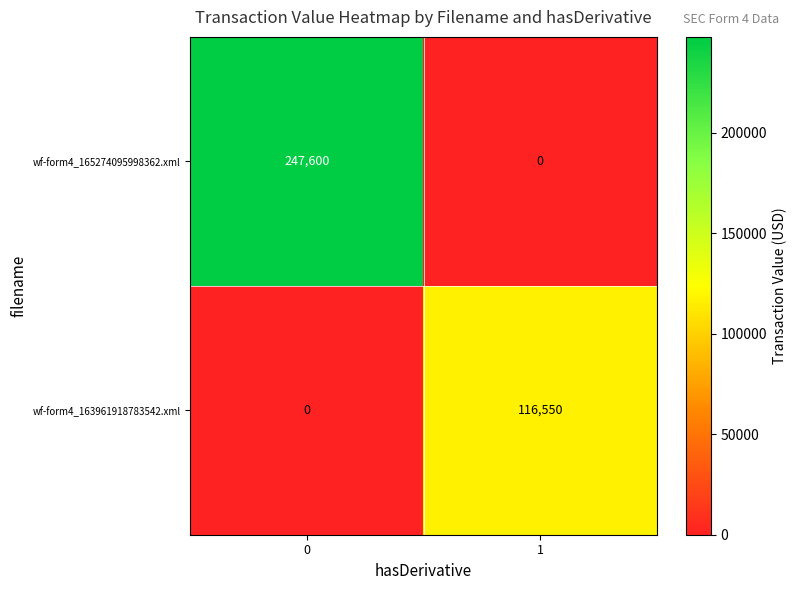

Reading left to right, transcribe all the data shown in this chart.

wf-form4_165274095998362.xml: 247600	0
wf-form4_163961918783542.xml: 0	116550